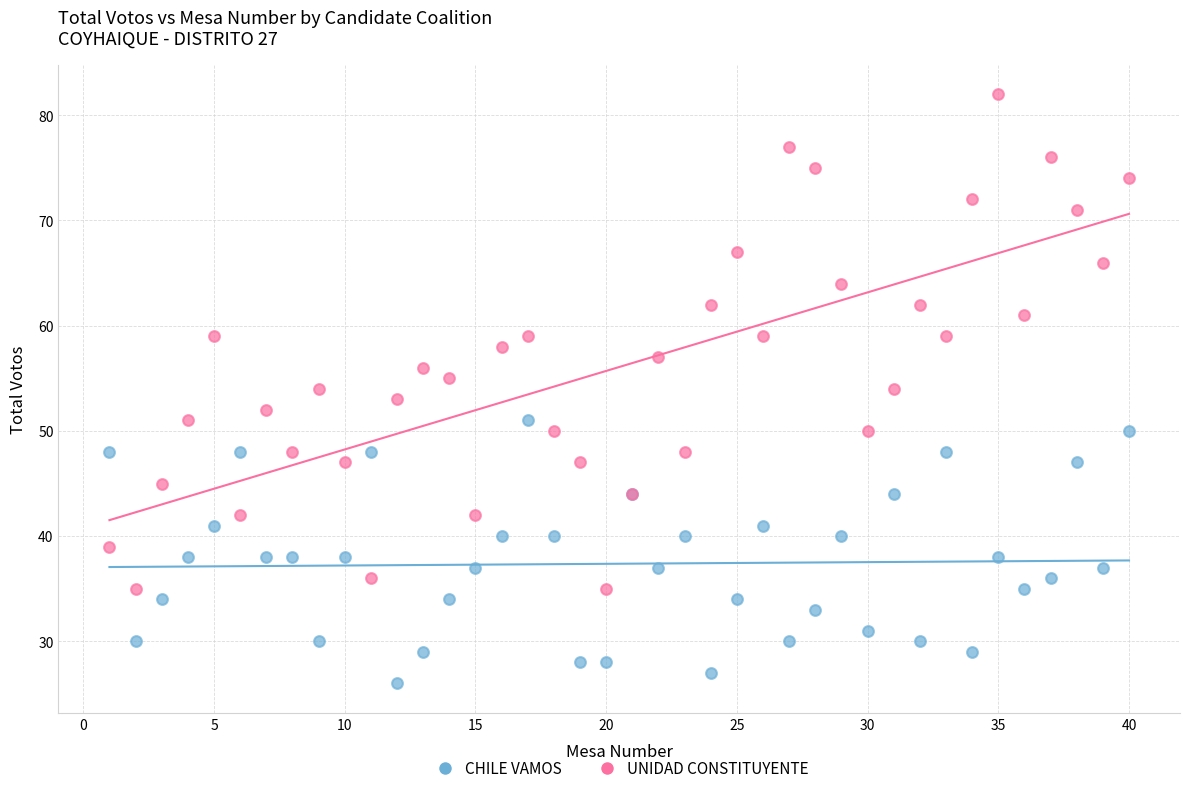

Which series contains the lowest Y value?

CHILE VAMOS